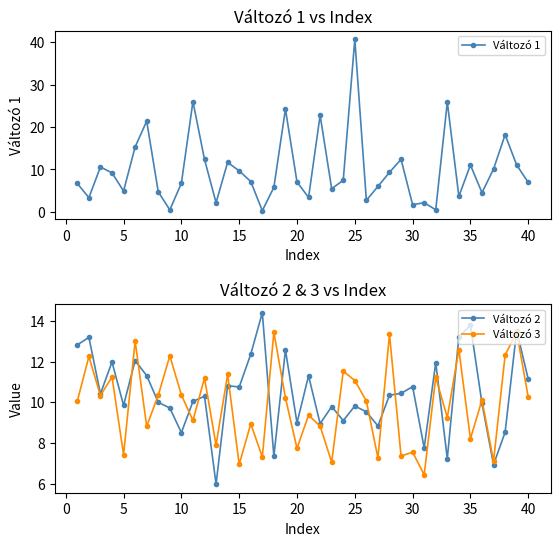

True or false: Változó 1 has more than 2 interior local peaks.

True